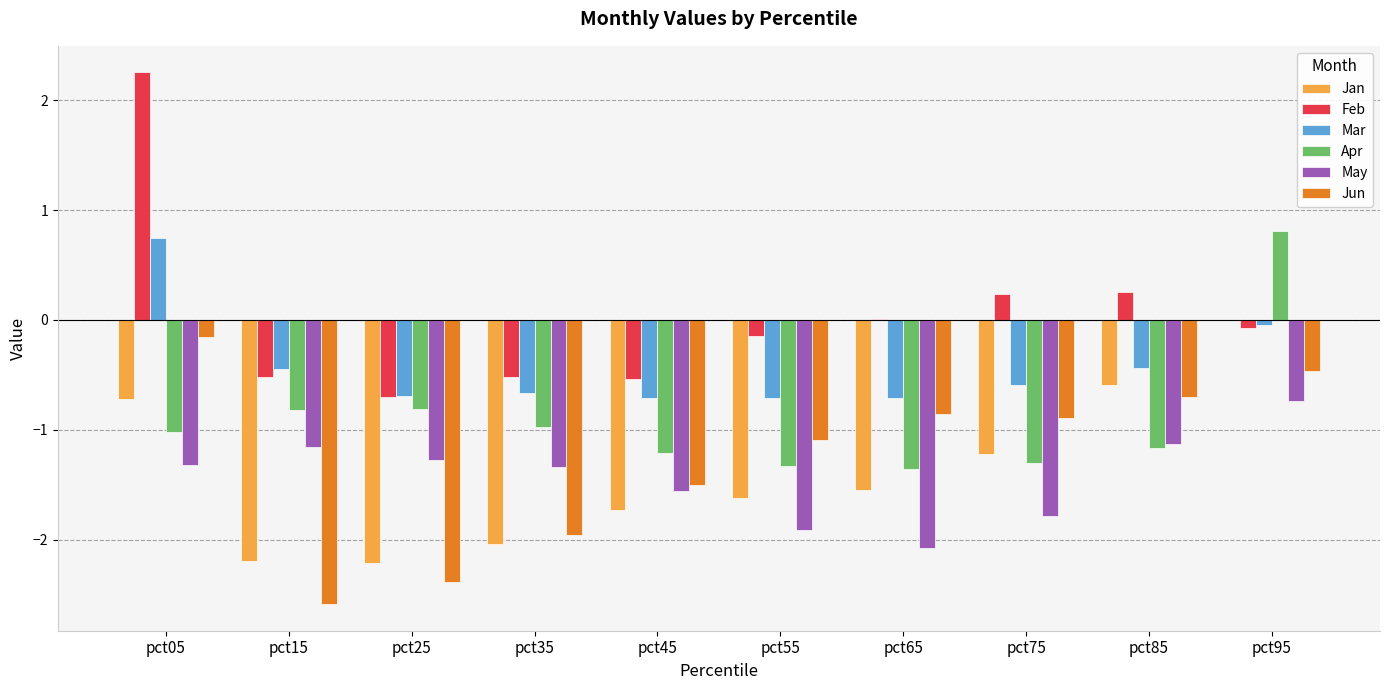

Does the chart contain stacked bars?

No